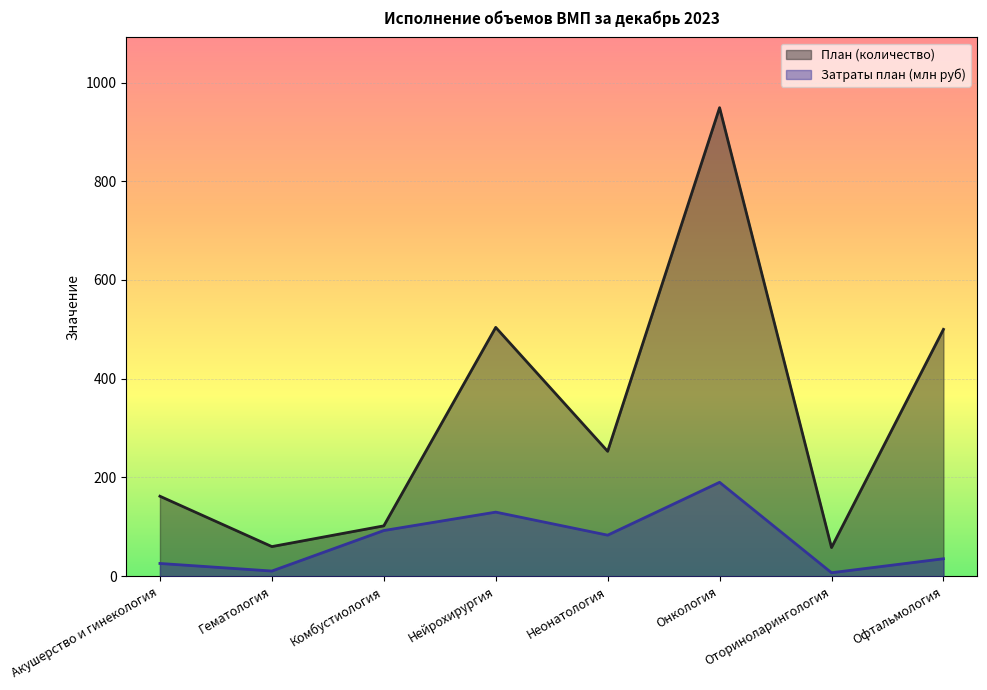

True or false: Затраты план (млн руб) and План (количество) intersect in this chart.

False